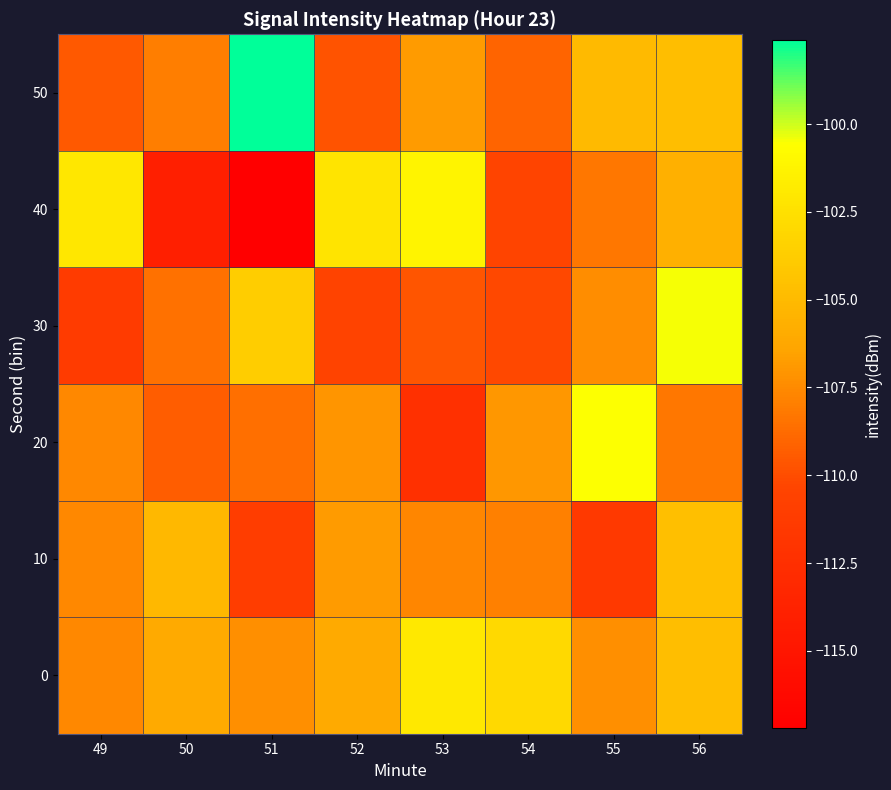

What is the total value across all series at 52?

-642.4